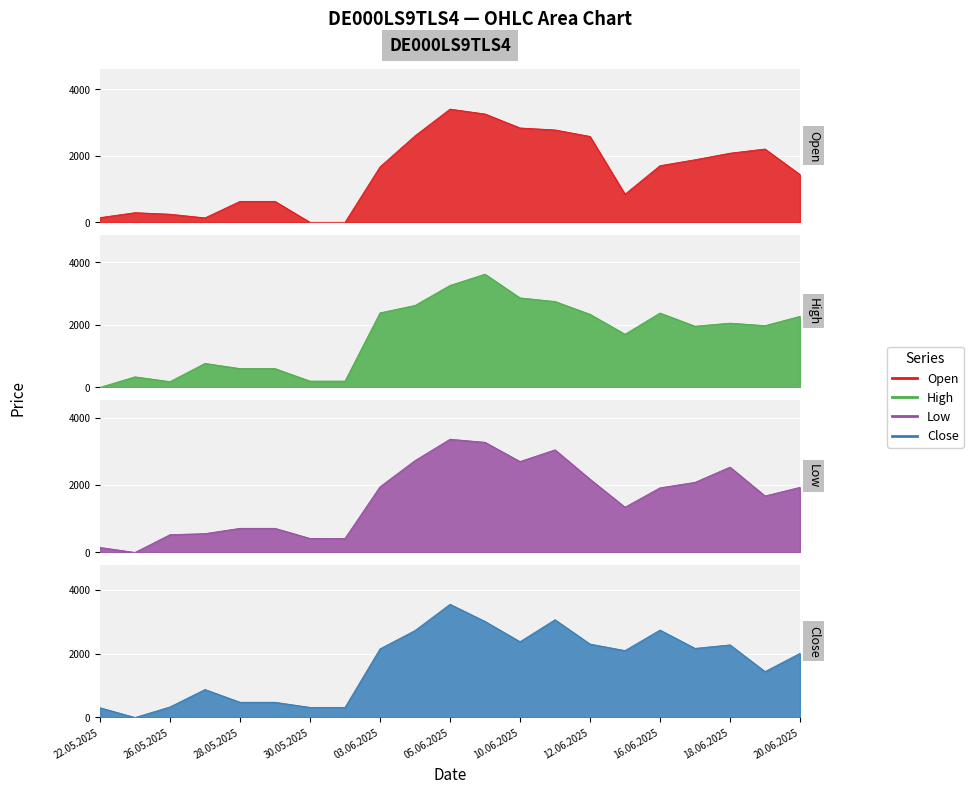

What is the value of the Close point at the 9th from the left?

2152